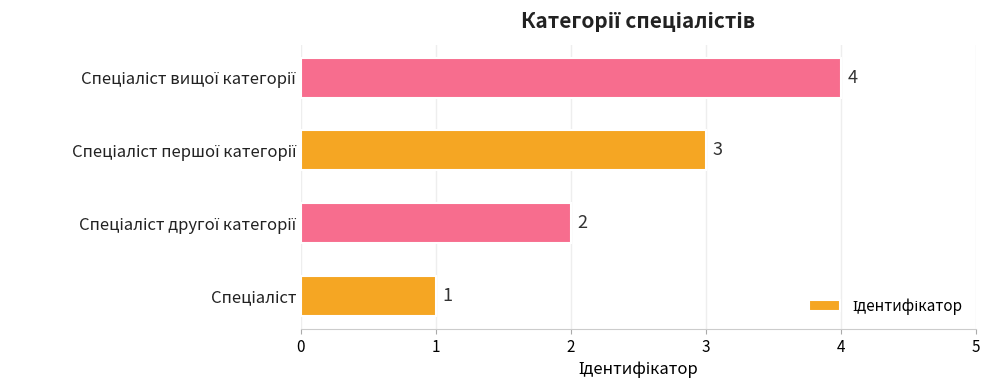

What is the sum of all values?

10